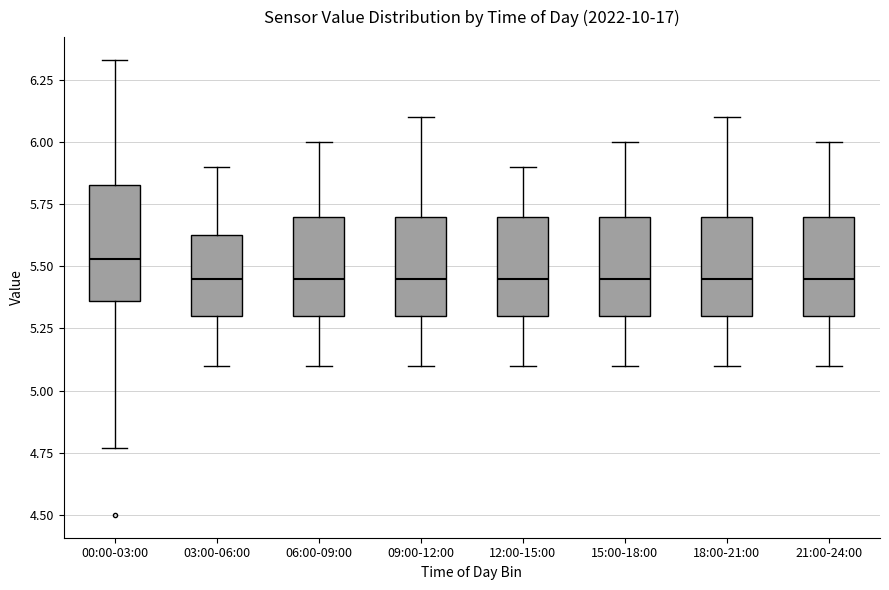

Which box's median line is the highest?

00:00-03:00